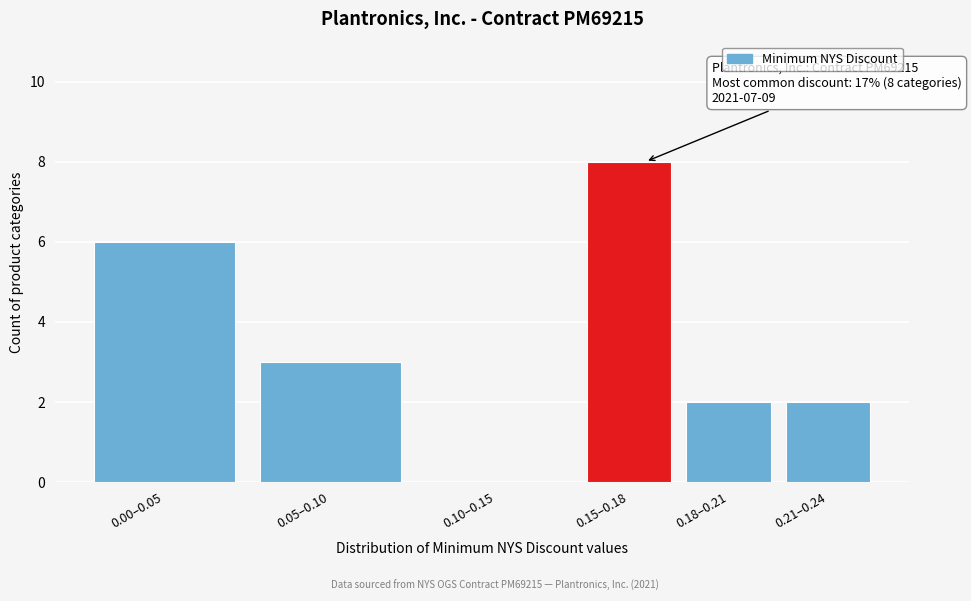

Reading left to right, what are all the values shown in this chart?

0.00–0.05=6	0.05–0.10=3	0.10–0.15=0	0.15–0.18=8	0.18–0.21=2	0.21–0.24=2